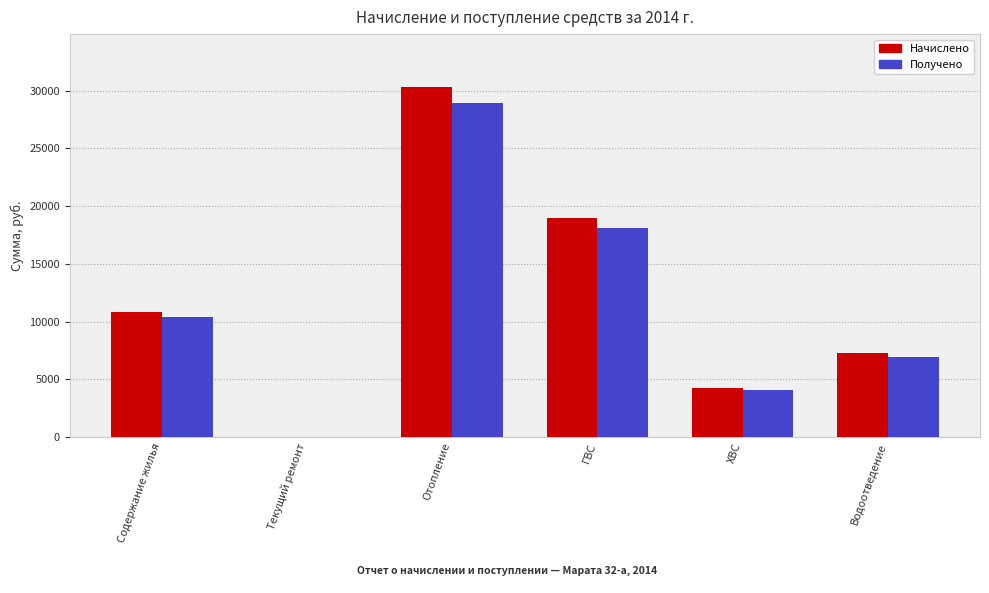

Is it true that Получено equals 2438.8 at ХВС?

False